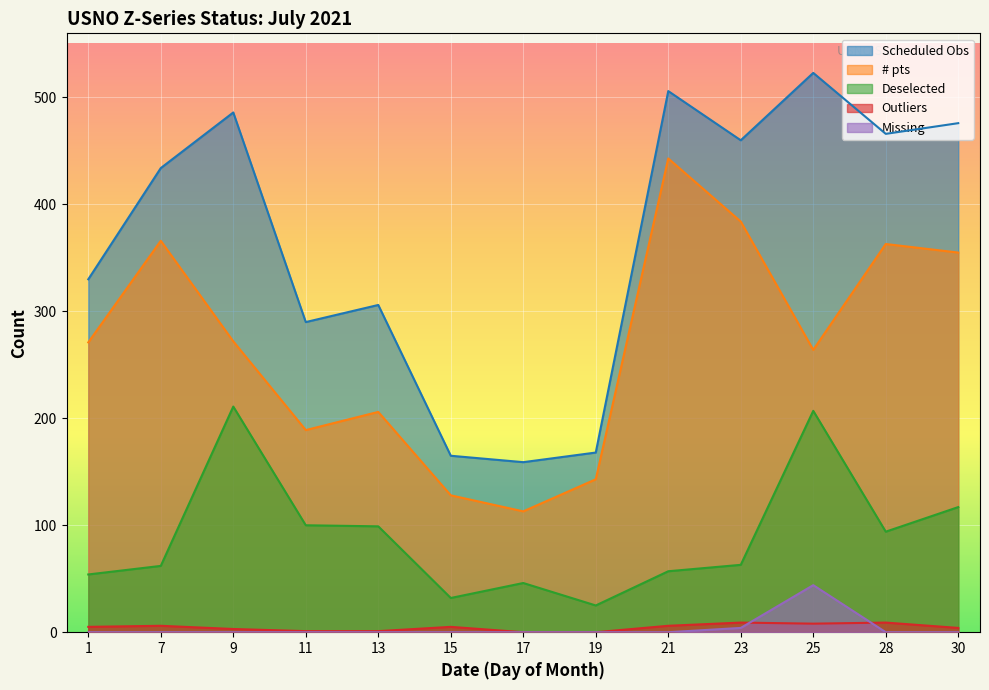

Which series changed the most between 13 and 23?

# pts